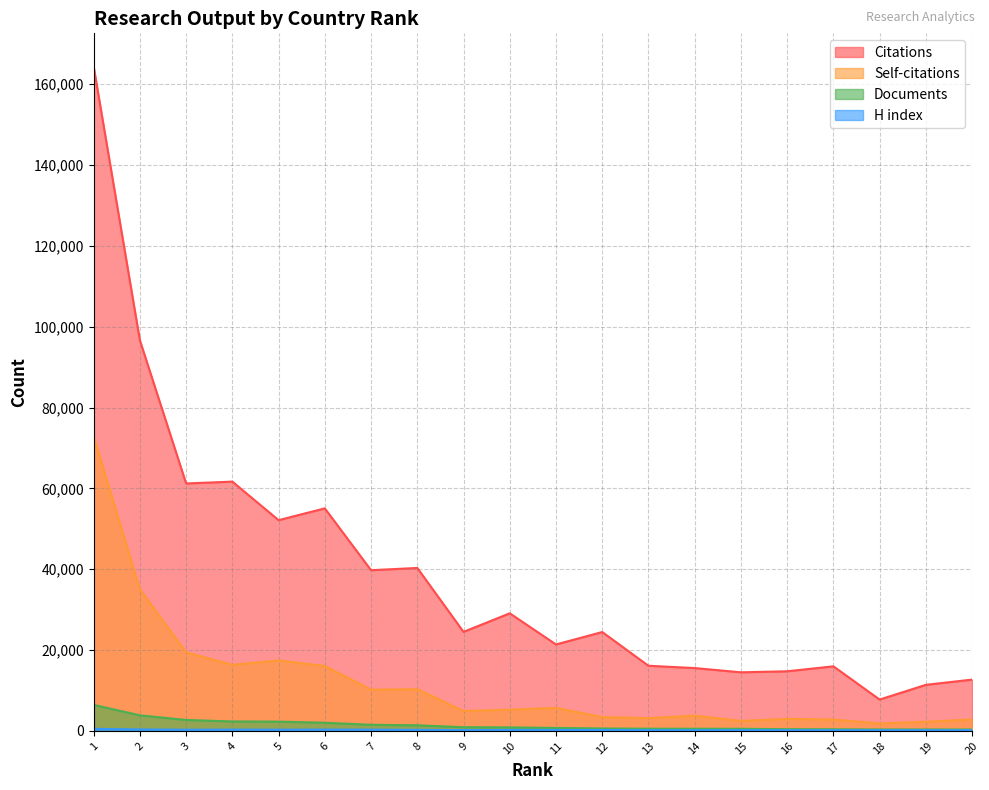

What is the value of the H index point at the 20th from the left?

162